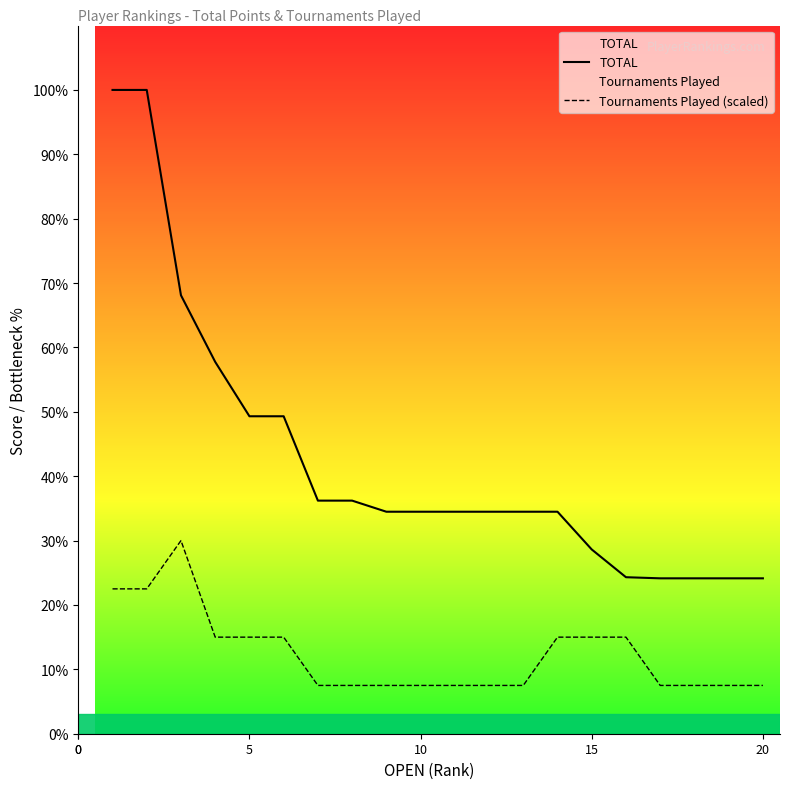

Which series has the largest range (max minus min)?

TOTAL